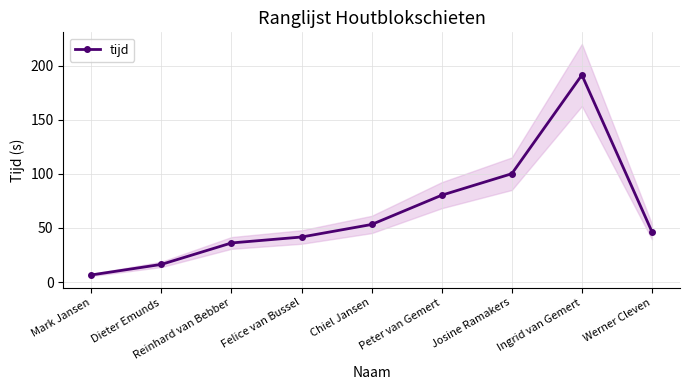

What is the label of the 6th point from the left?

Peter van Gemert